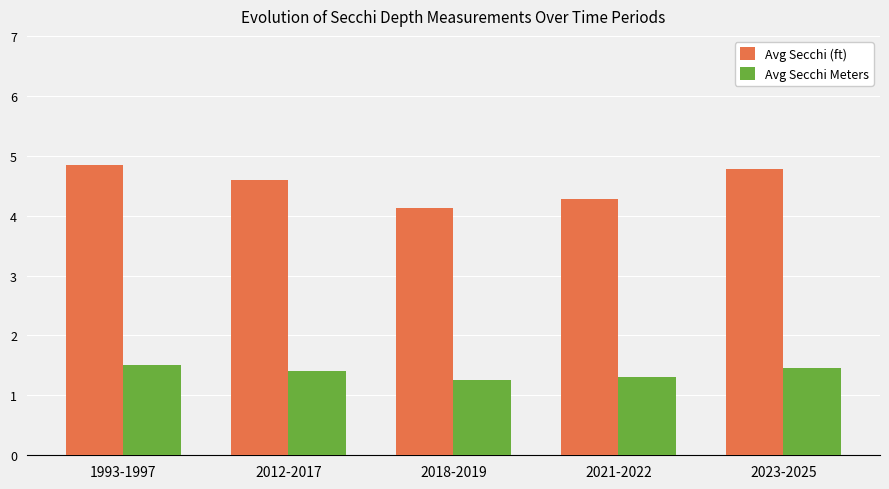

At 2021-2022, list the series in order from smallest to largest.

Avg Secchi Meters, Avg Secchi (ft)